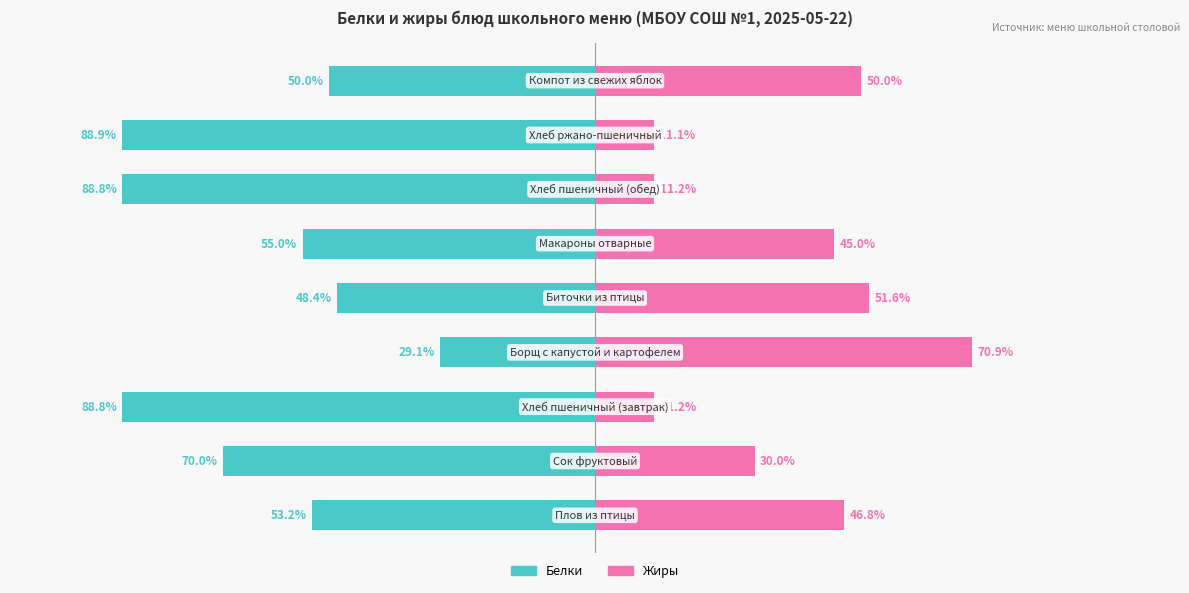

What is the difference between the highest and lowest values at 5?

100.0